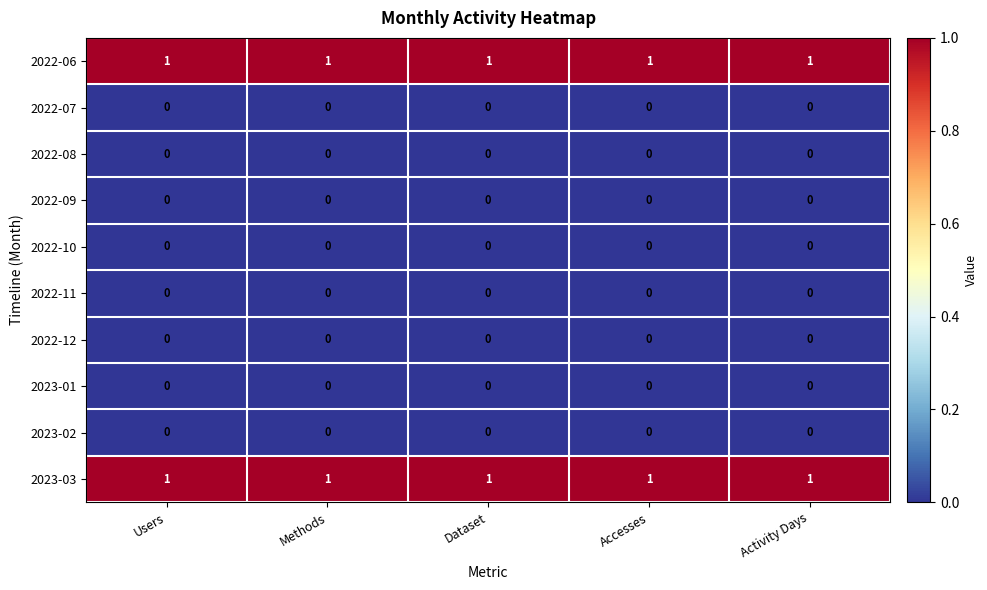

At how many categories does at least one series exceed 0?

5